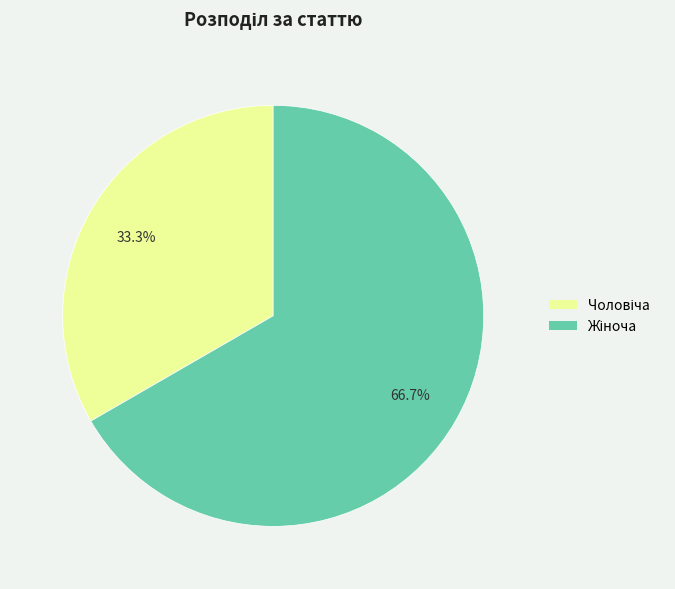

Does any single category account for the majority?

Yes